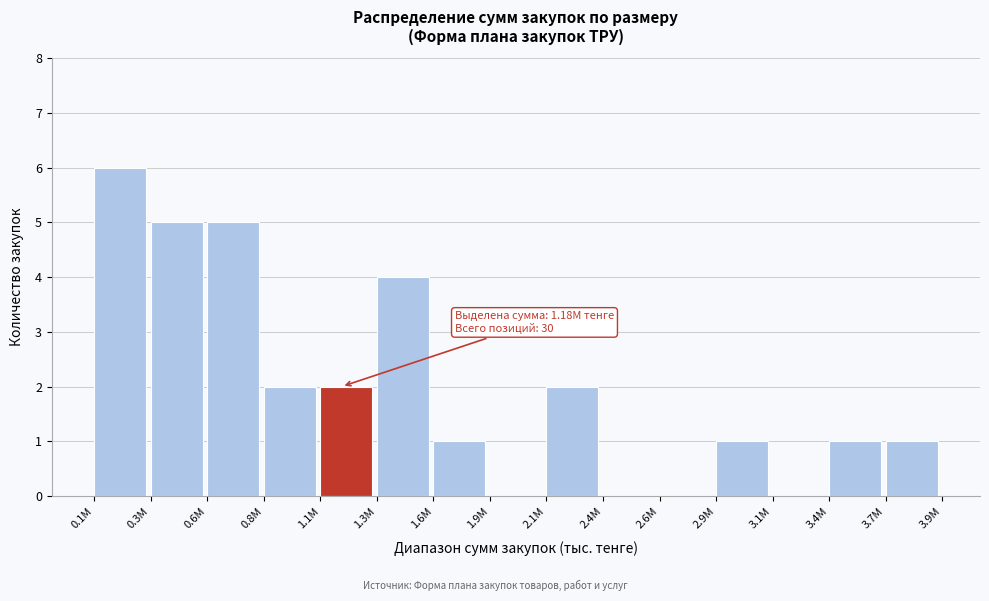

Reading right to left, extract all data points from this chart.

3.7M=1	3.4M=1	3.1M=0	2.9M=1	2.6M=0	2.4M=0	2.1M=2	1.9M=0	1.6M=1	1.3M=4	1.1M=2	0.8M=2	0.6M=5	0.3M=5	0.1M=6